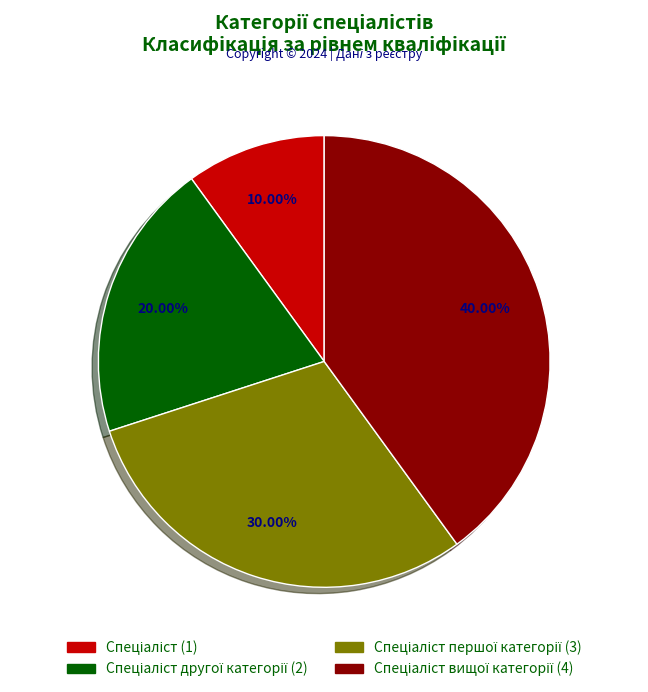

To the nearest percent, what is the average slice percentage?

25%